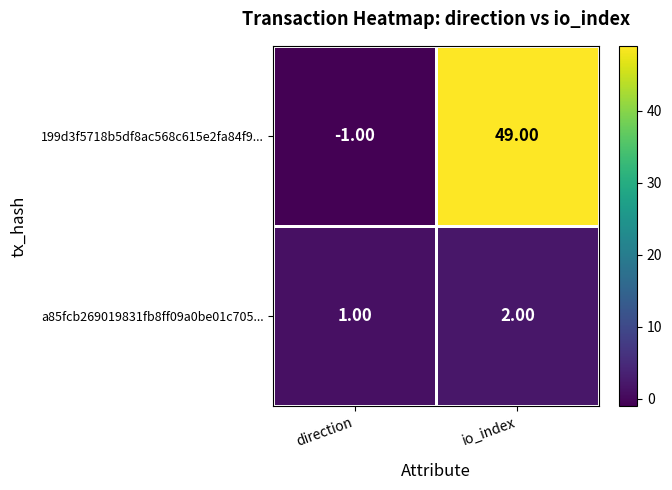

At which label is 199d3f5718b5df8ac568c615e2fa84f9... closest to 24?

direction